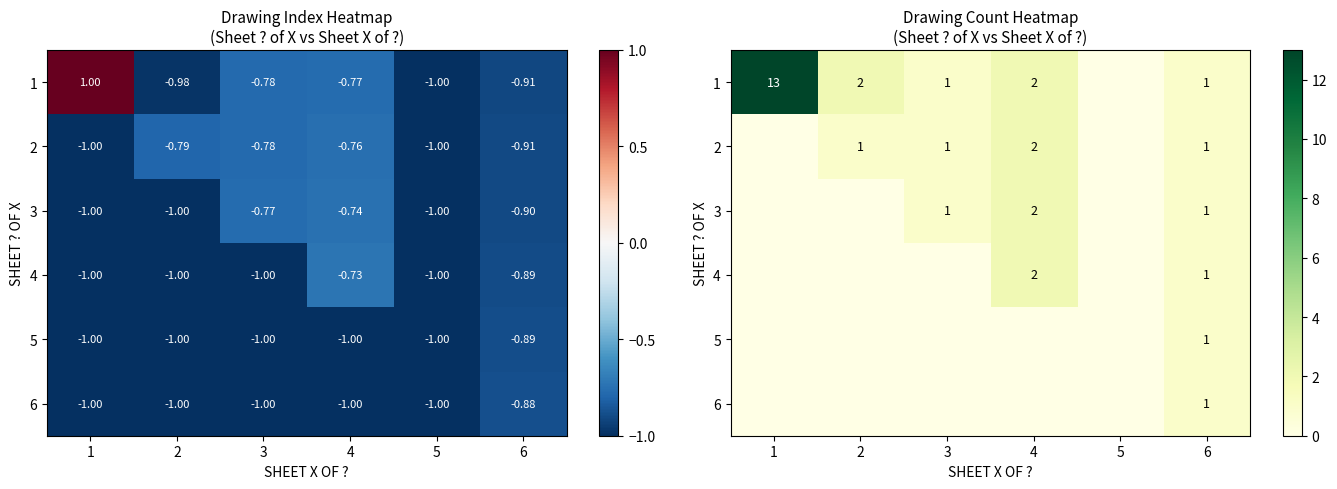

How many values in the 1 series exceed 2?

1